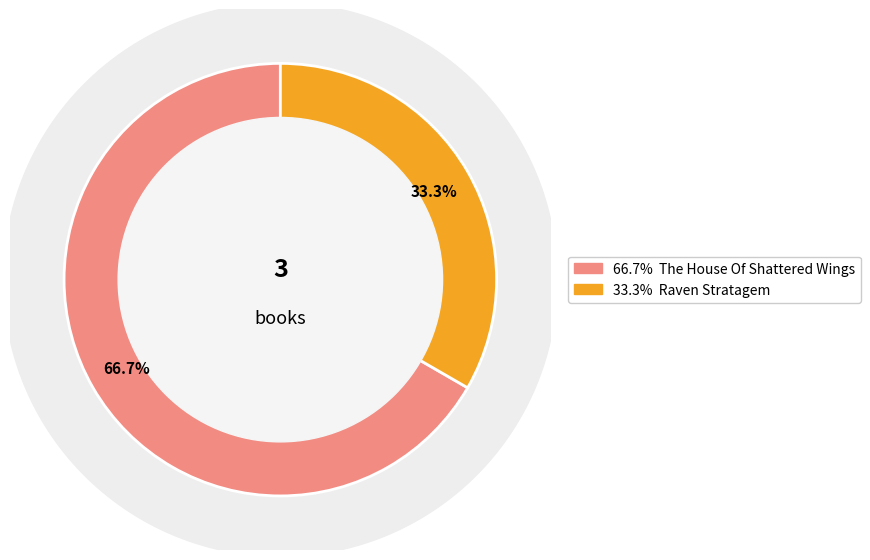

Combined, do Raven Stratagem and The House Of Shattered Wings account for over 50%?

Yes